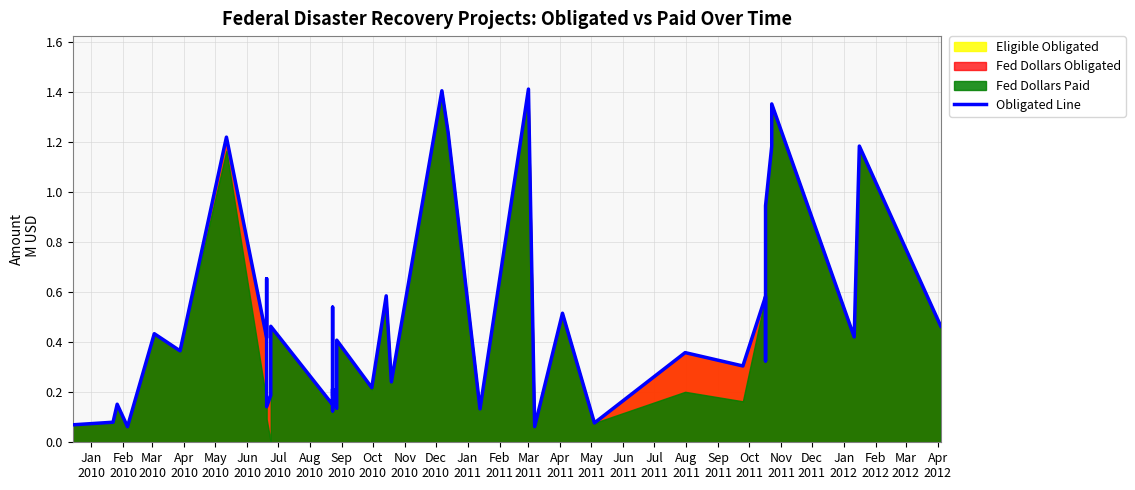

True or false: the data has more than 0 interior local peaks.

True